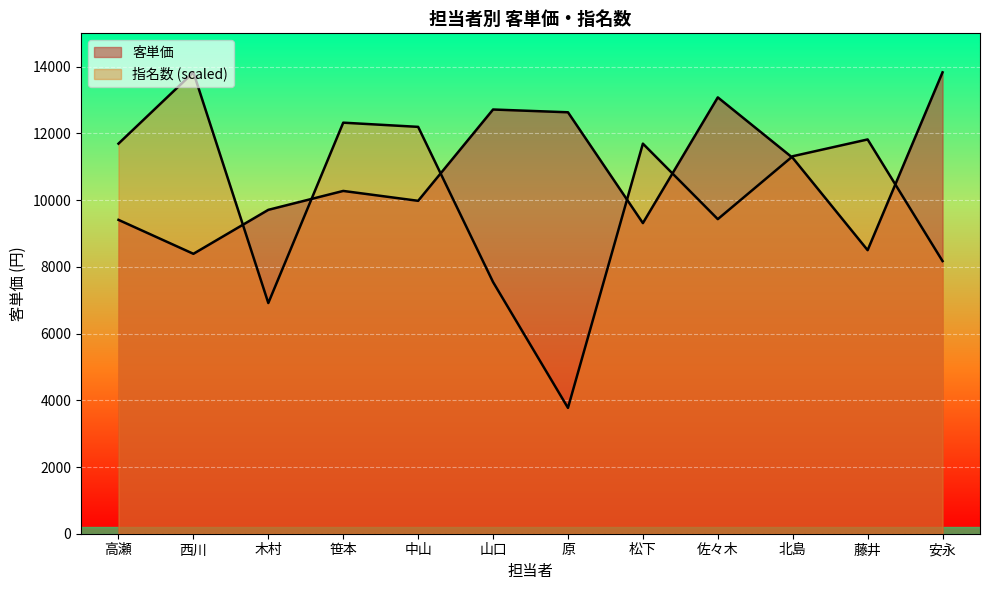

What is the value of the 指名数 point at the 7th from the left?

3772.0